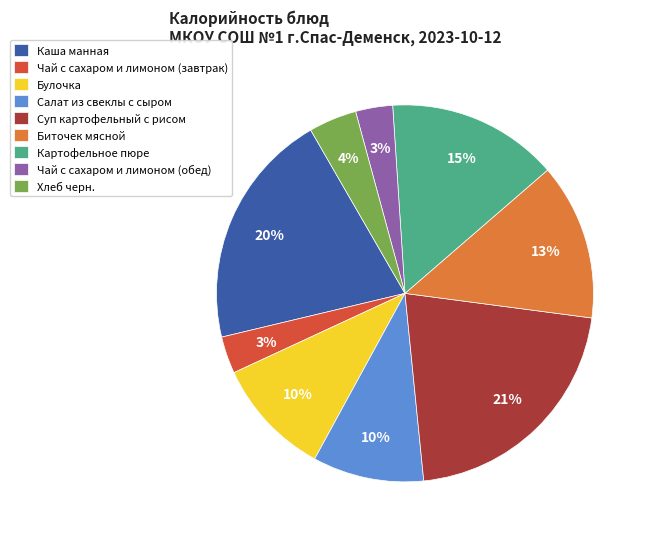

Is there a majority slice in this chart?

No